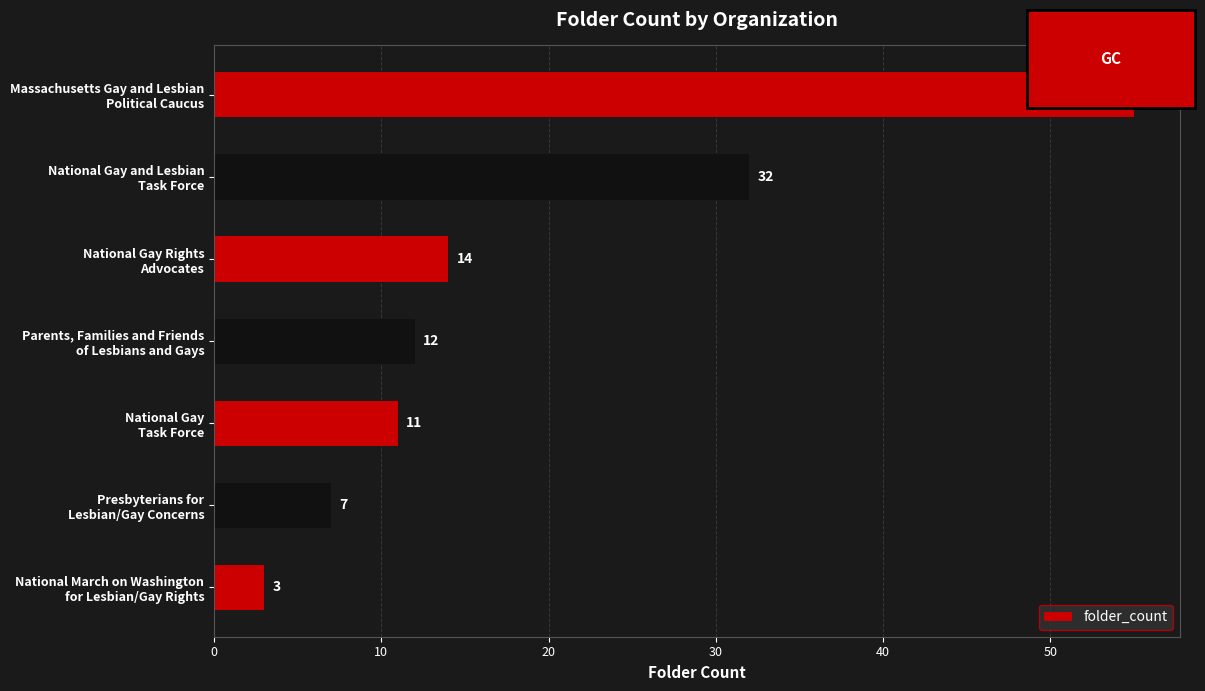

Rank the categories by value from lowest to highest.

National March on Washington
for Lesbian/Gay Rights, Presbyterians for
Lesbian/Gay Concerns, National Gay
Task Force, Parents, Families and Friends
of Lesbians and Gays, National Gay Rights
Advocates, National Gay and Lesbian
Task Force, Massachusetts Gay and Lesbian
Political Caucus